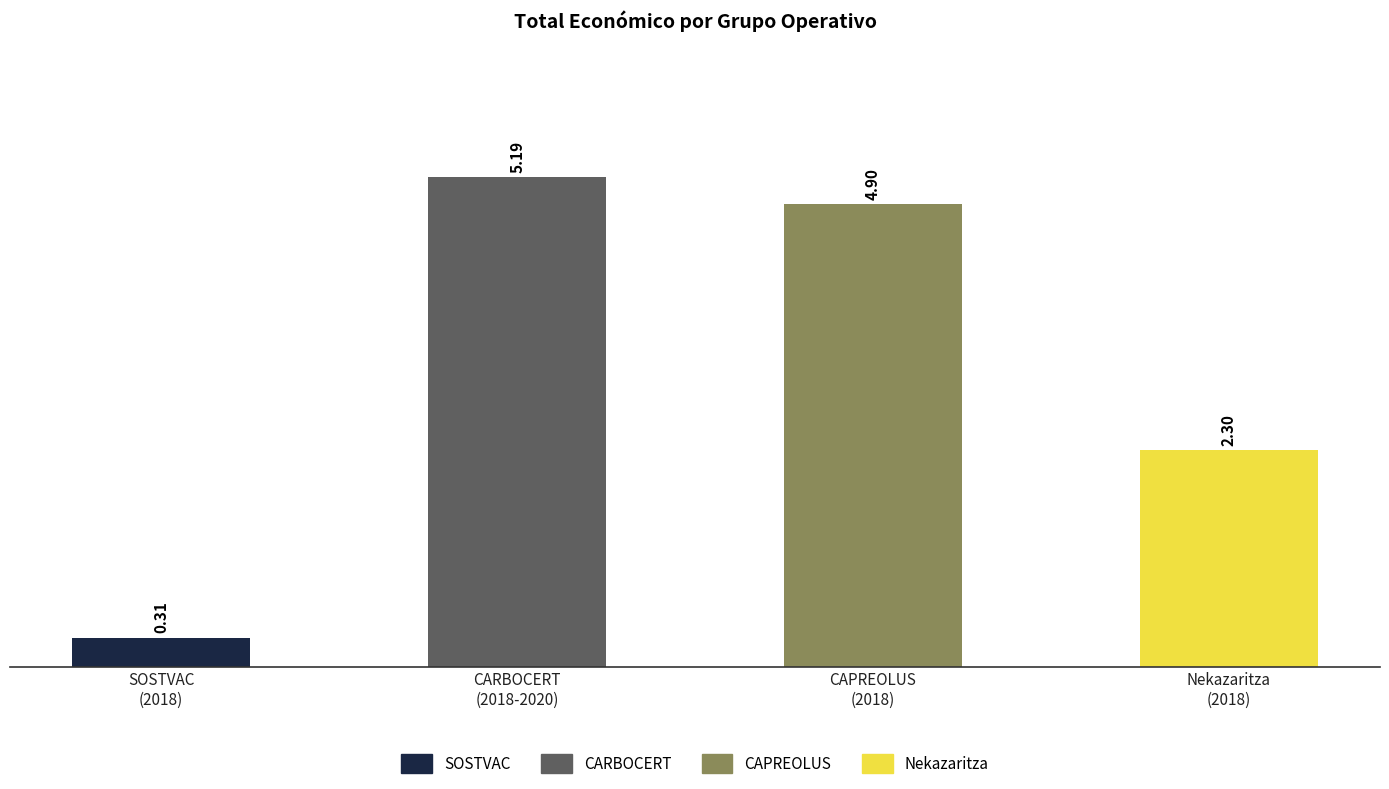

What is the difference between the maximum and second lowest values?

2.9